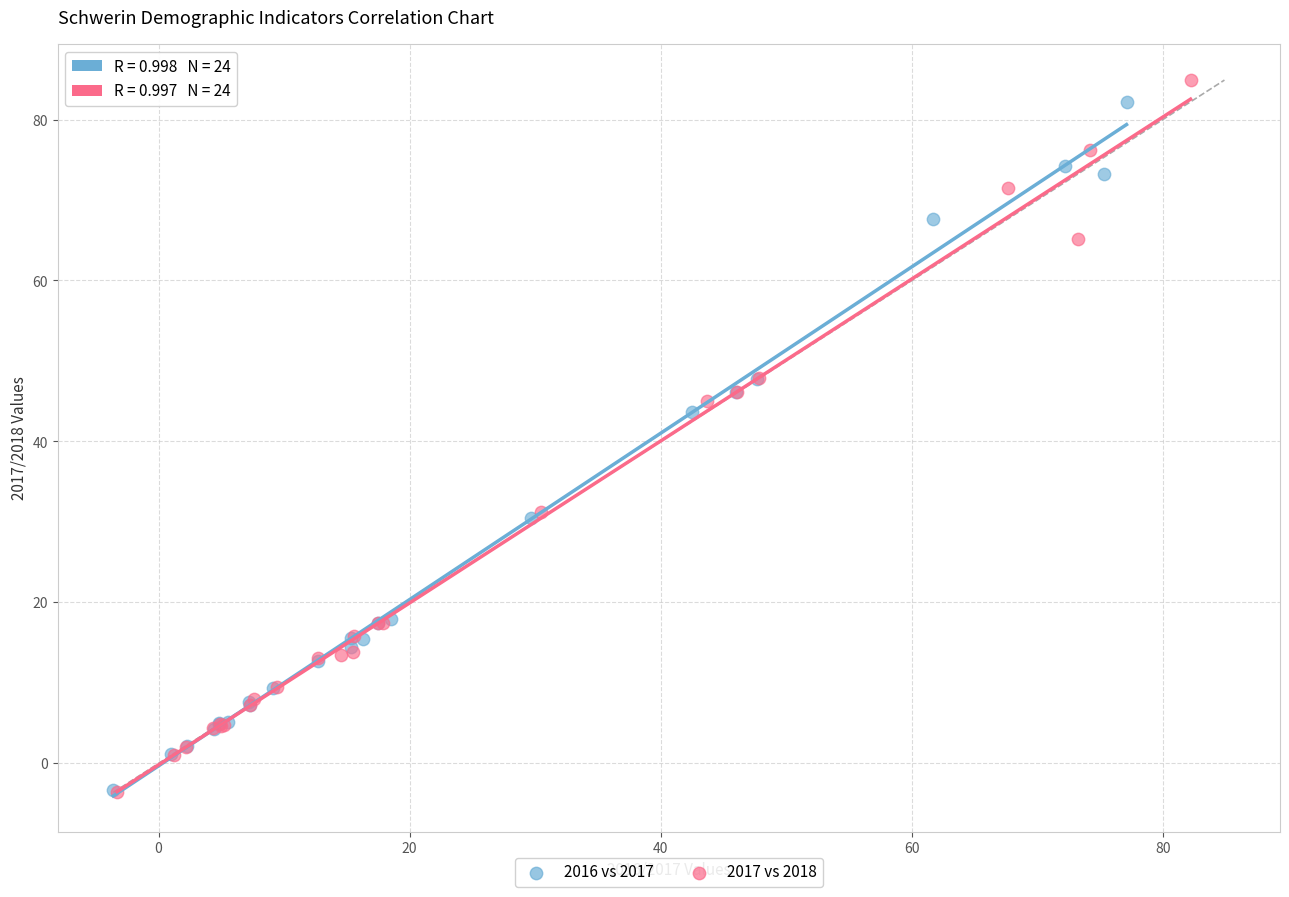

Which series has the largest Y range (max minus min)?

2017 vs 2018